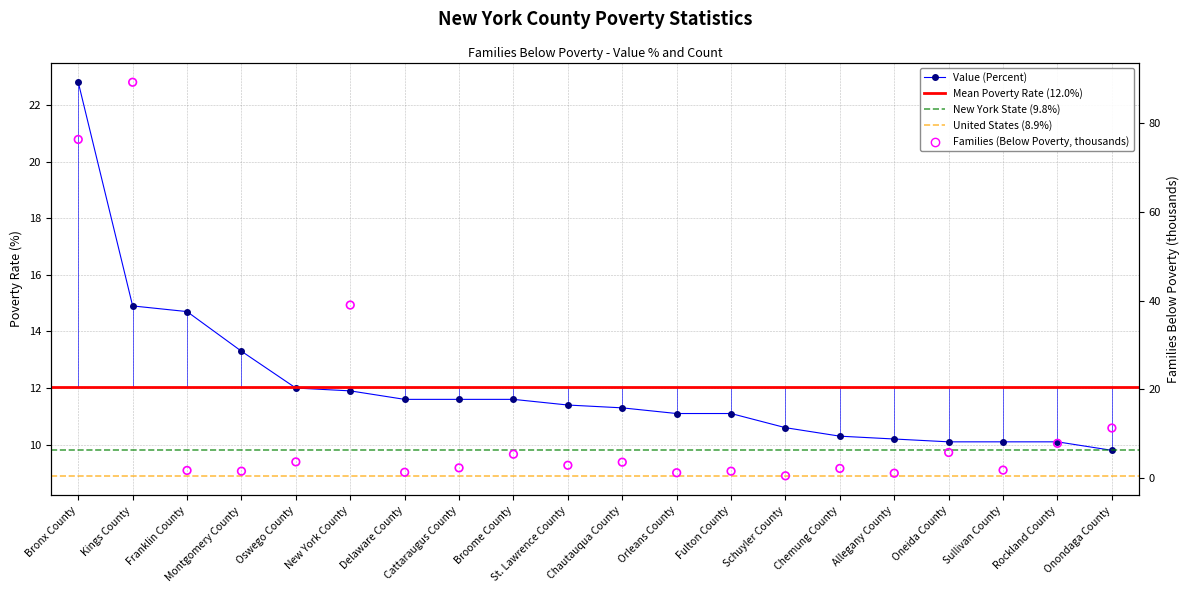

Which series reaches the minimum Y coordinate?

Families (Below Poverty, thousands)